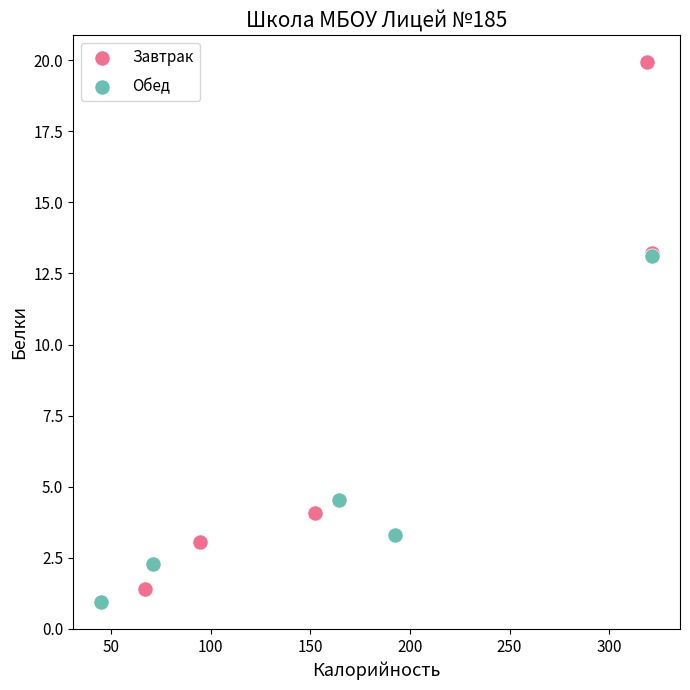

Which series contains the highest Y value?

Завтрак